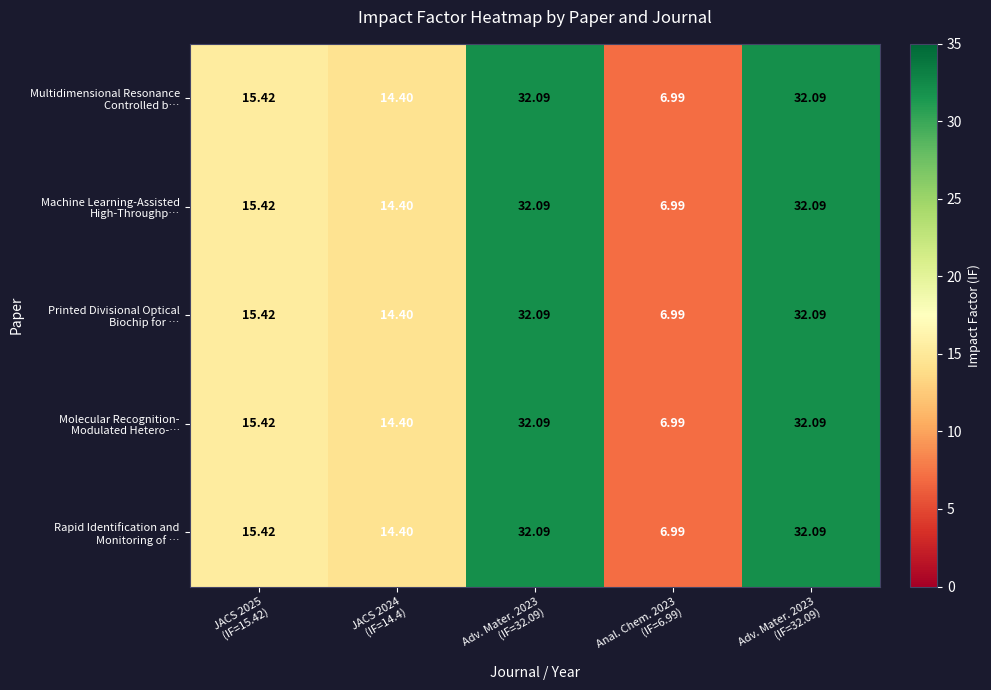

How many distinct data groups are displayed?

5